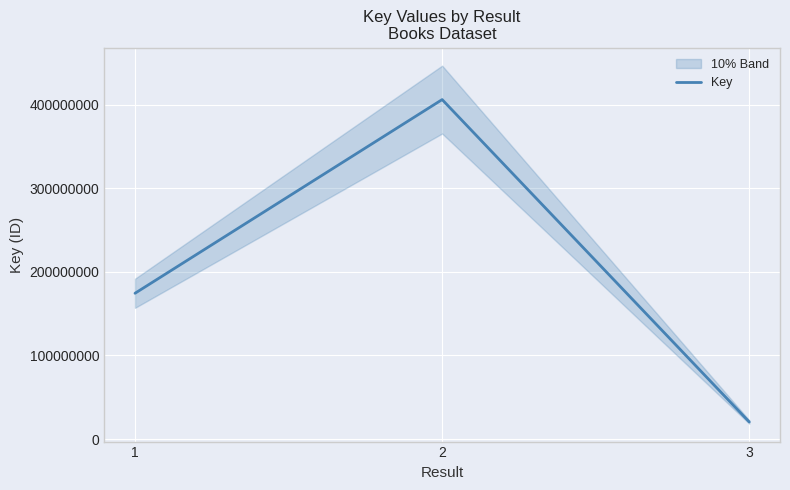

What is the sum of all values?

601187566